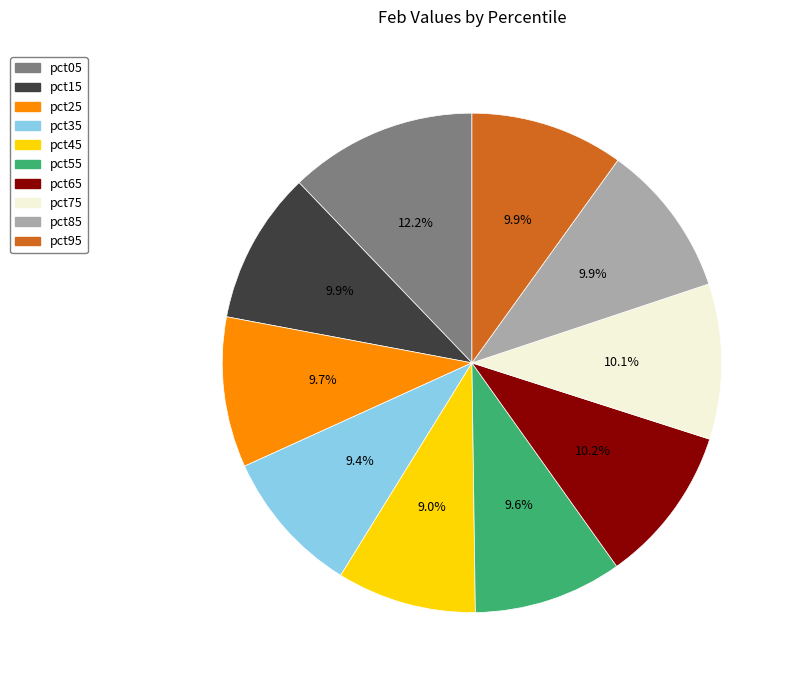

How much of the chart is everything except pct65?

89.8%